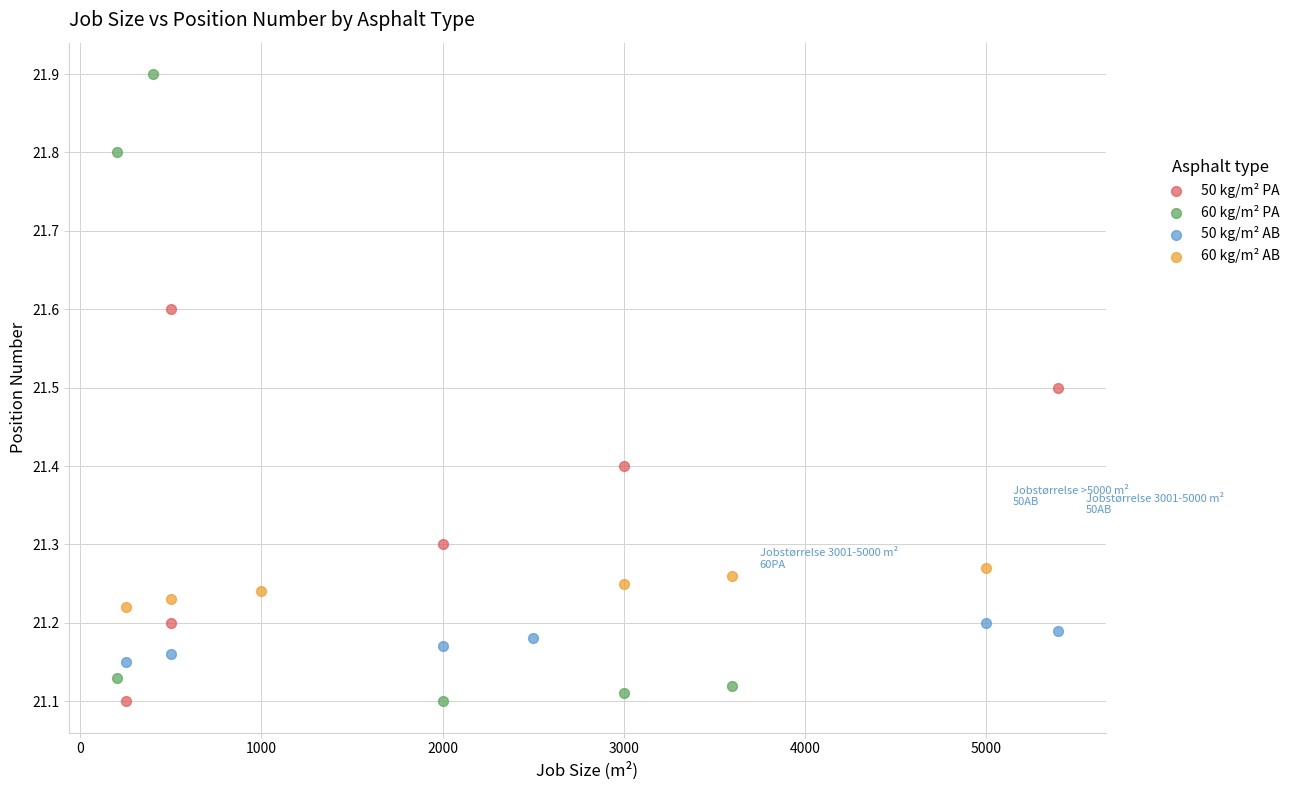

Which series has the largest Y range (max minus min)?

60 kg/m² PA